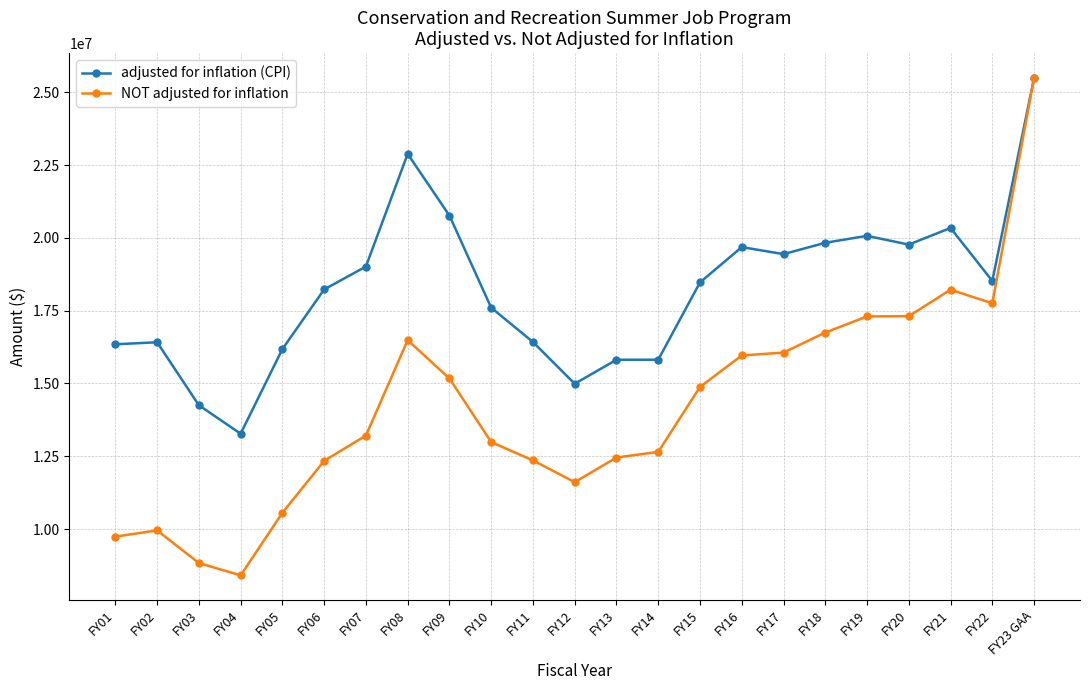

What is the value of the adjusted for inflation (CPI) point at the 16th from the left?

19683435